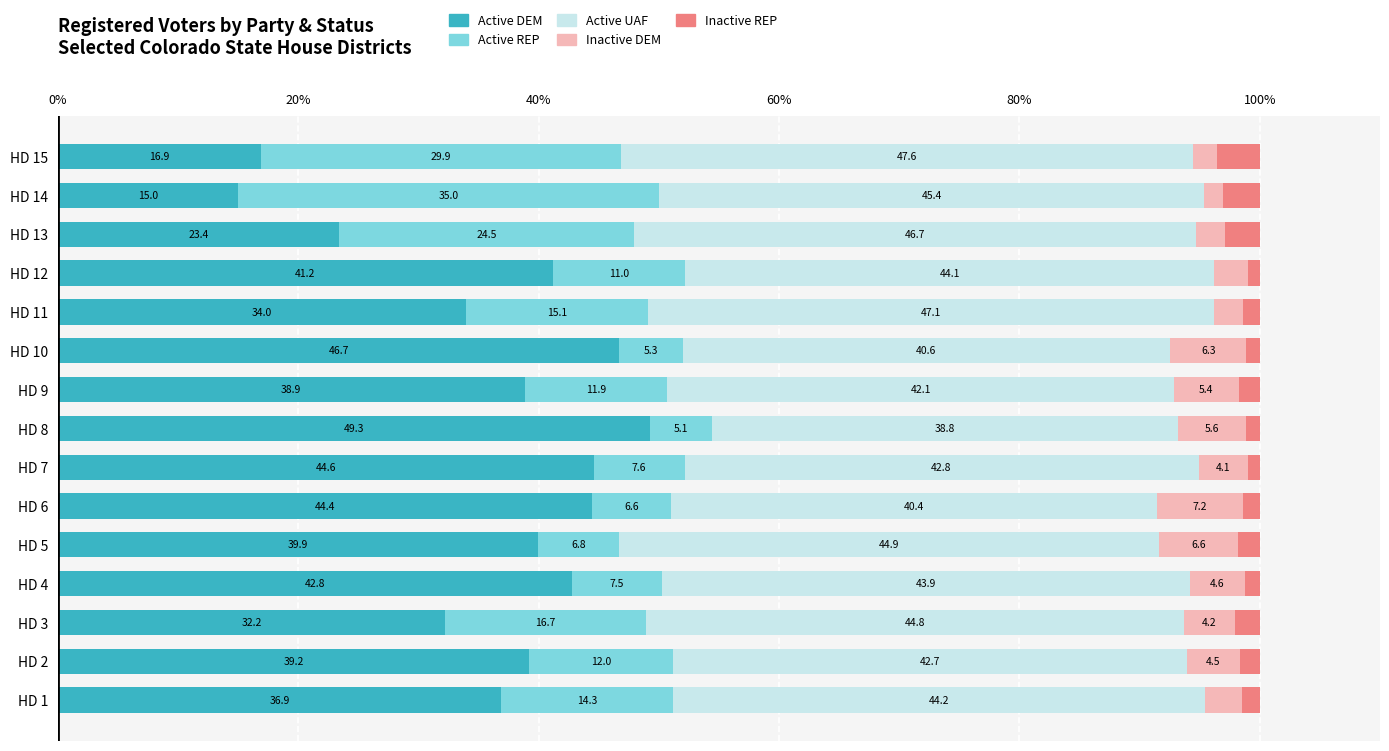

What is the total value across all series at HD 8?

100.0